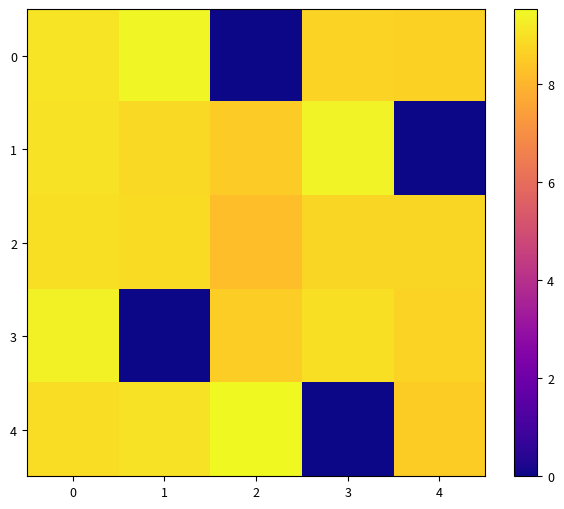

What is the maximum value shown in the chart?

9.5